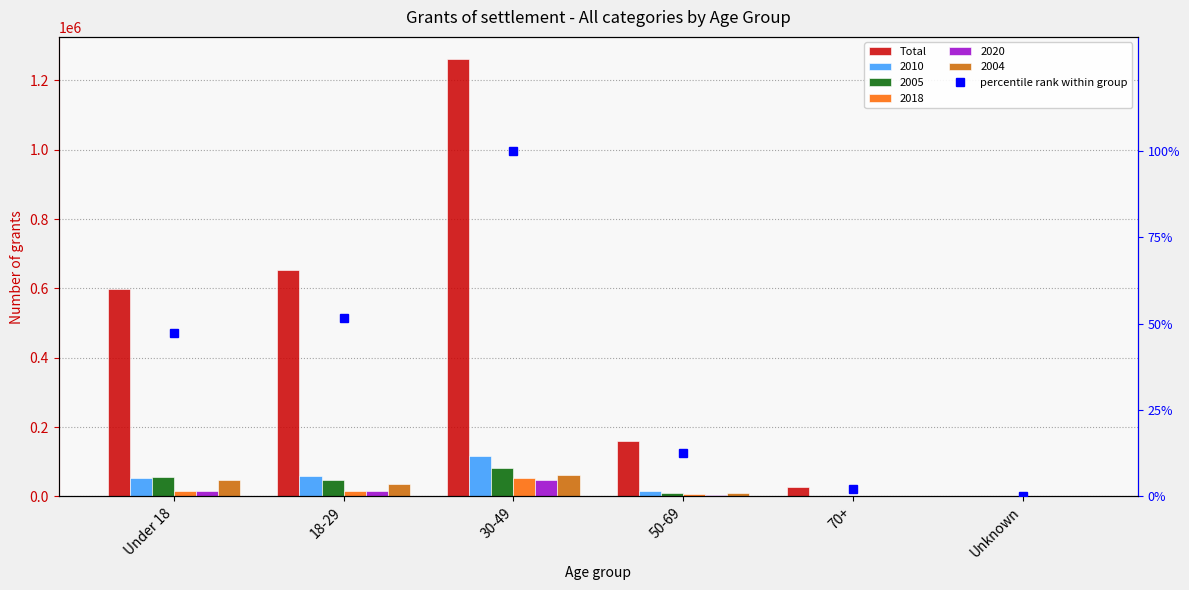

Count the number of categories in the chart.

6